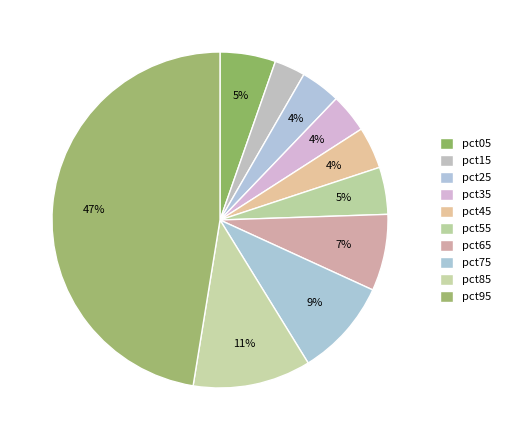

Count the number of slices in the pie.

10